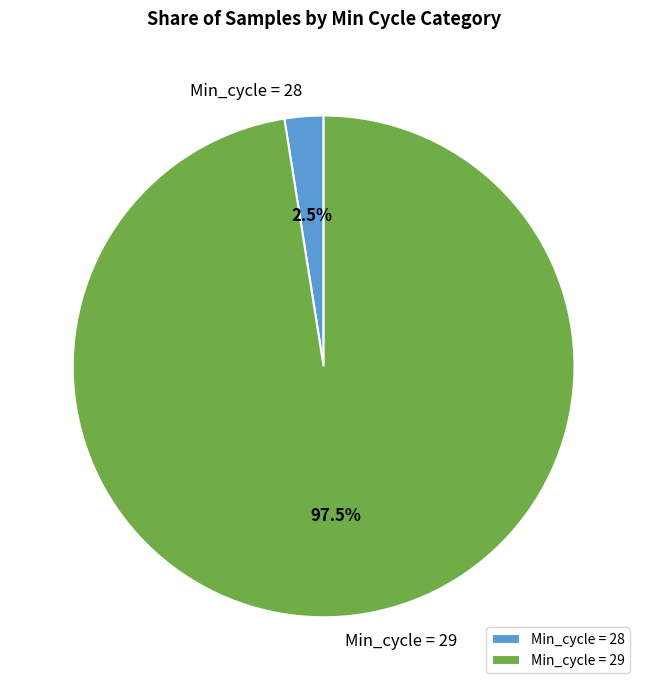

Between Min_cycle = 28 and Min_cycle = 29, which is larger?

Min_cycle = 29